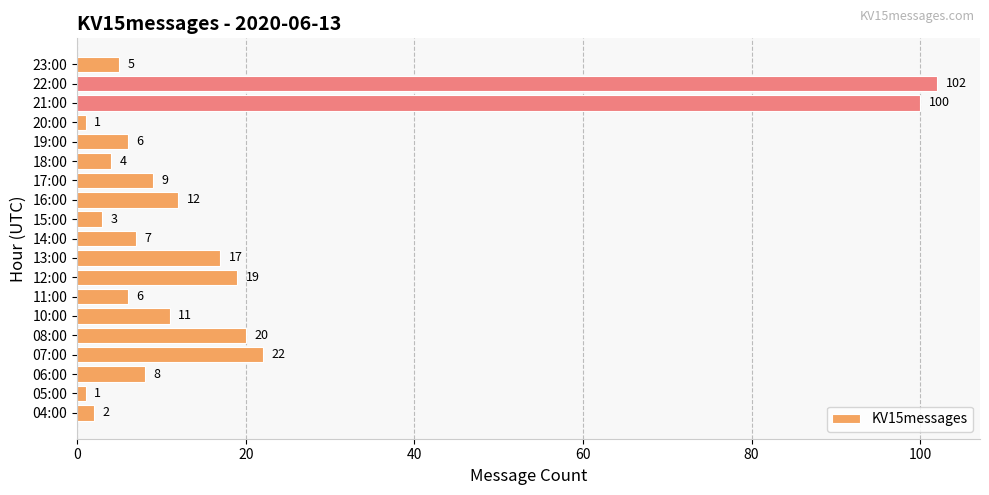

What is the difference between the maximum and minimum values?

101